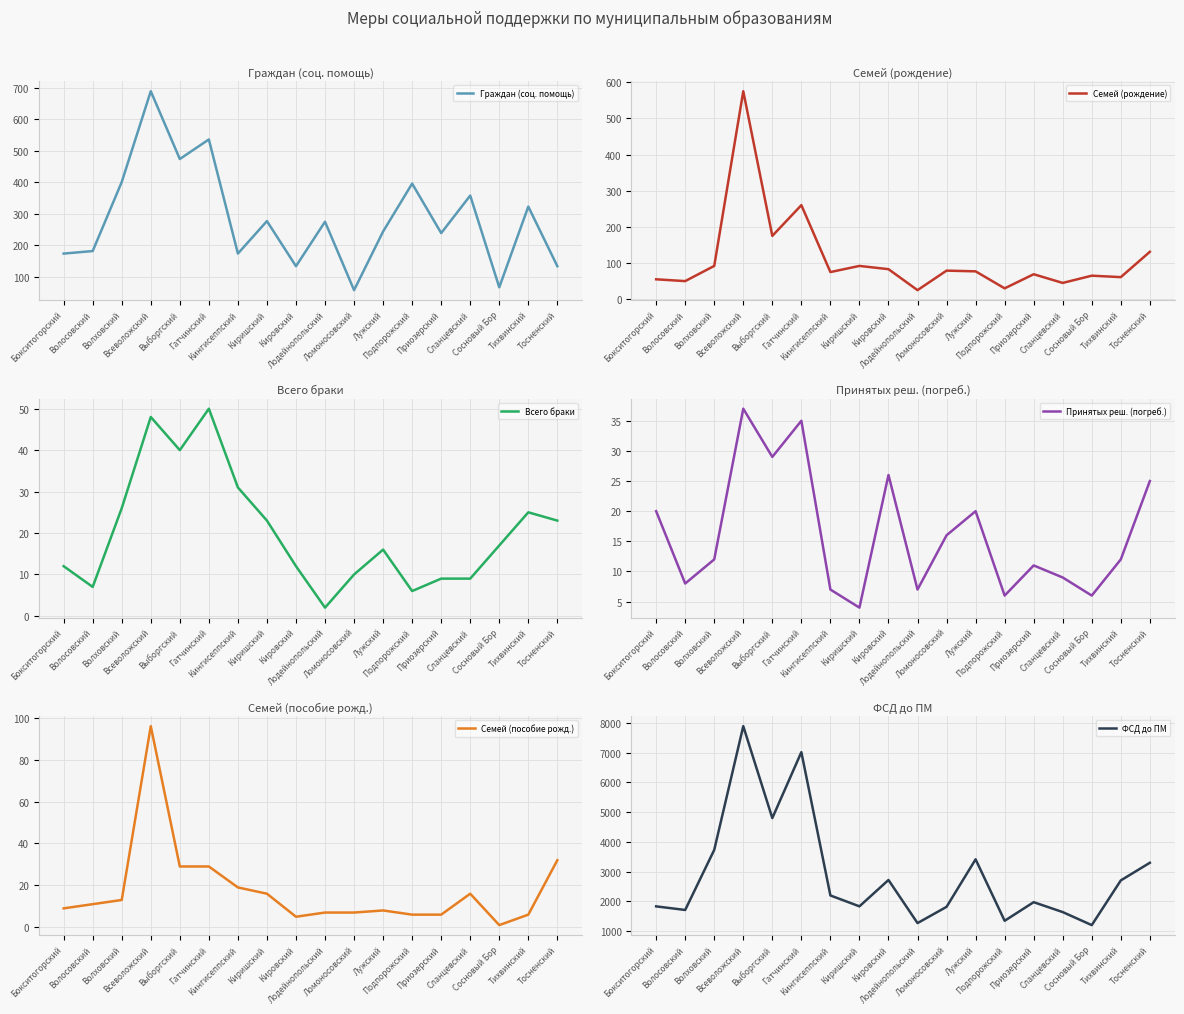

How many interior local peaks does the Семей (пособие рожд.) series have?

3